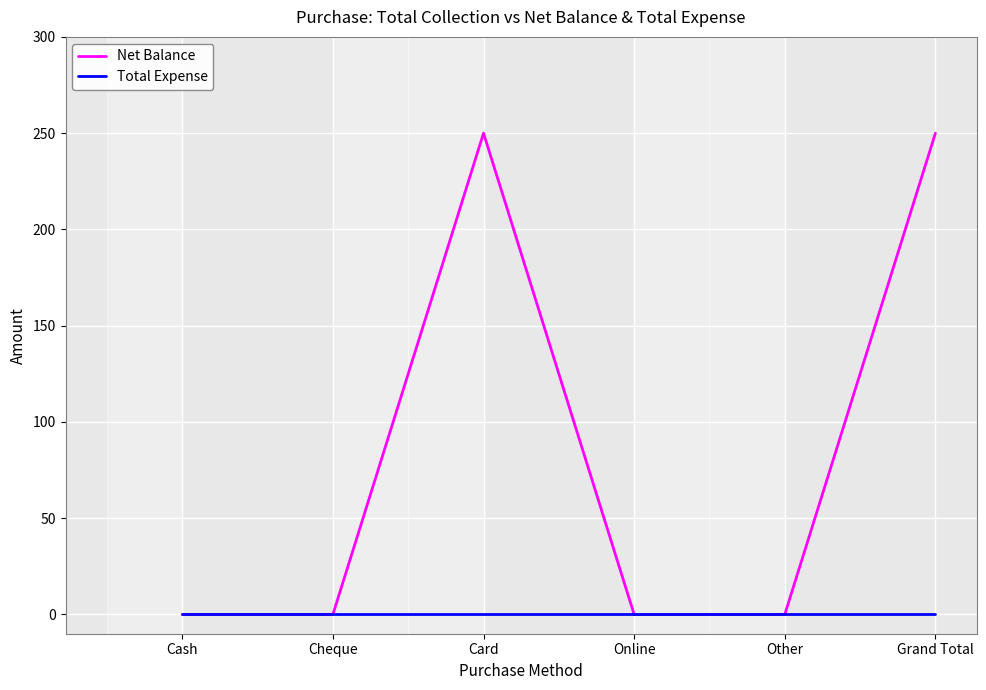

Rank the series by their maximum value, from lowest to highest.

Total Expense, Net Balance